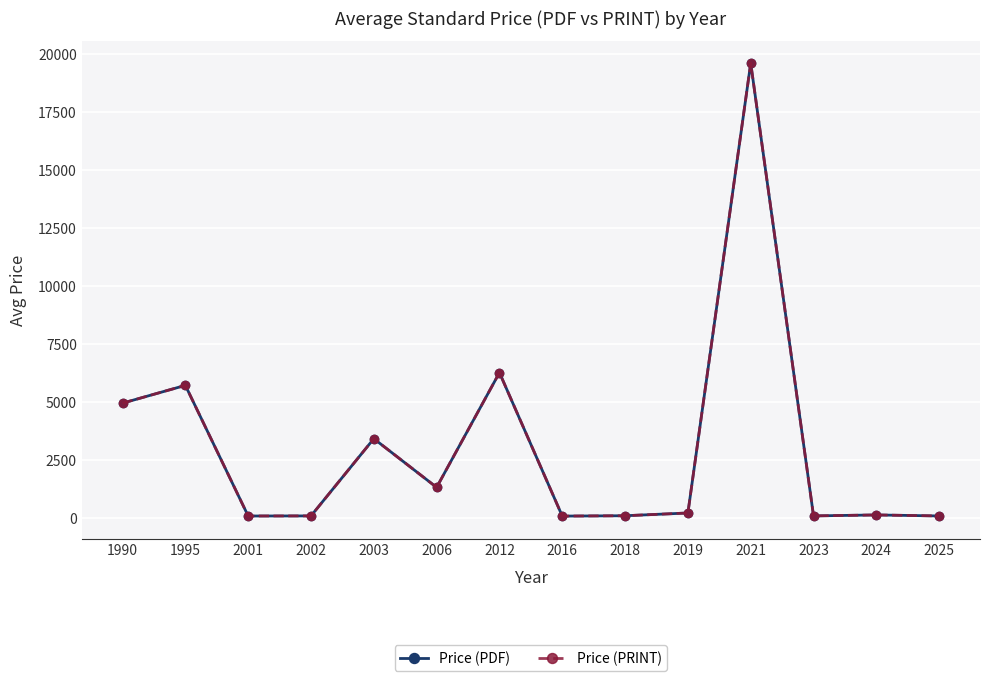

The value of Price (PDF) at 2003 is 3400.0. True or false?

True